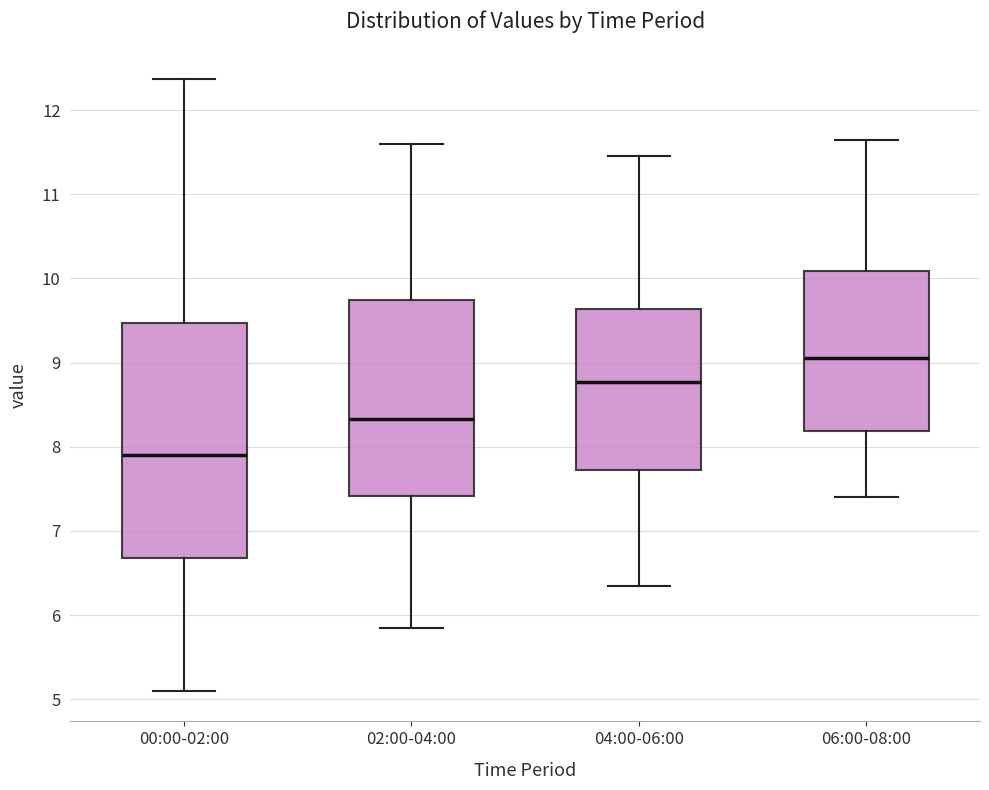

Which box has the highest median line?

06:00-08:00